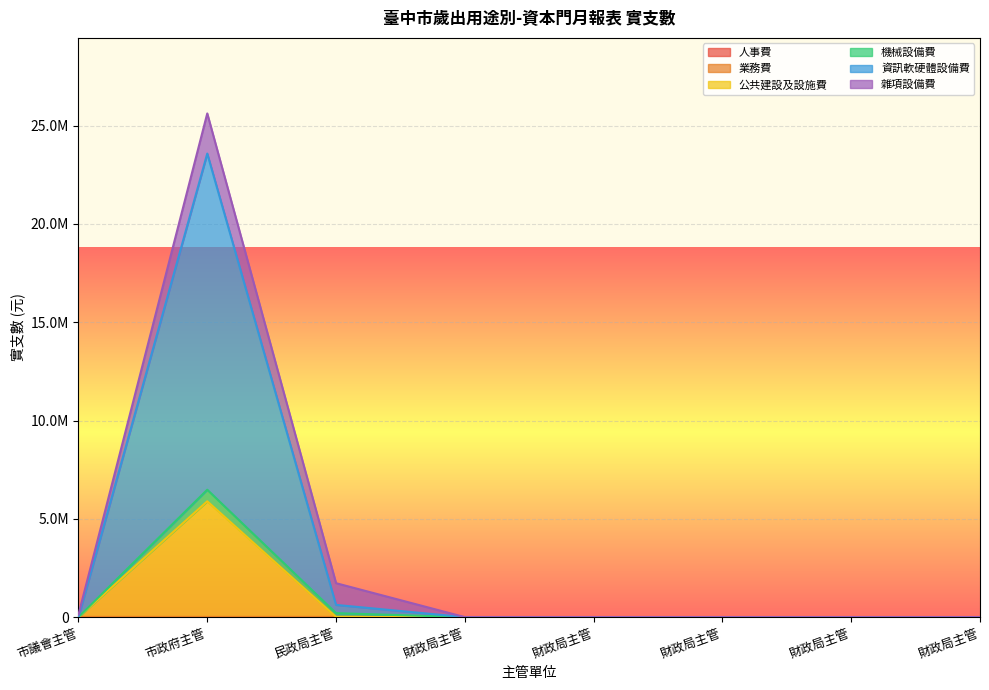

The value of 資訊軟硬體設備費 at 財政局主管 is -6860227. True or false?

False